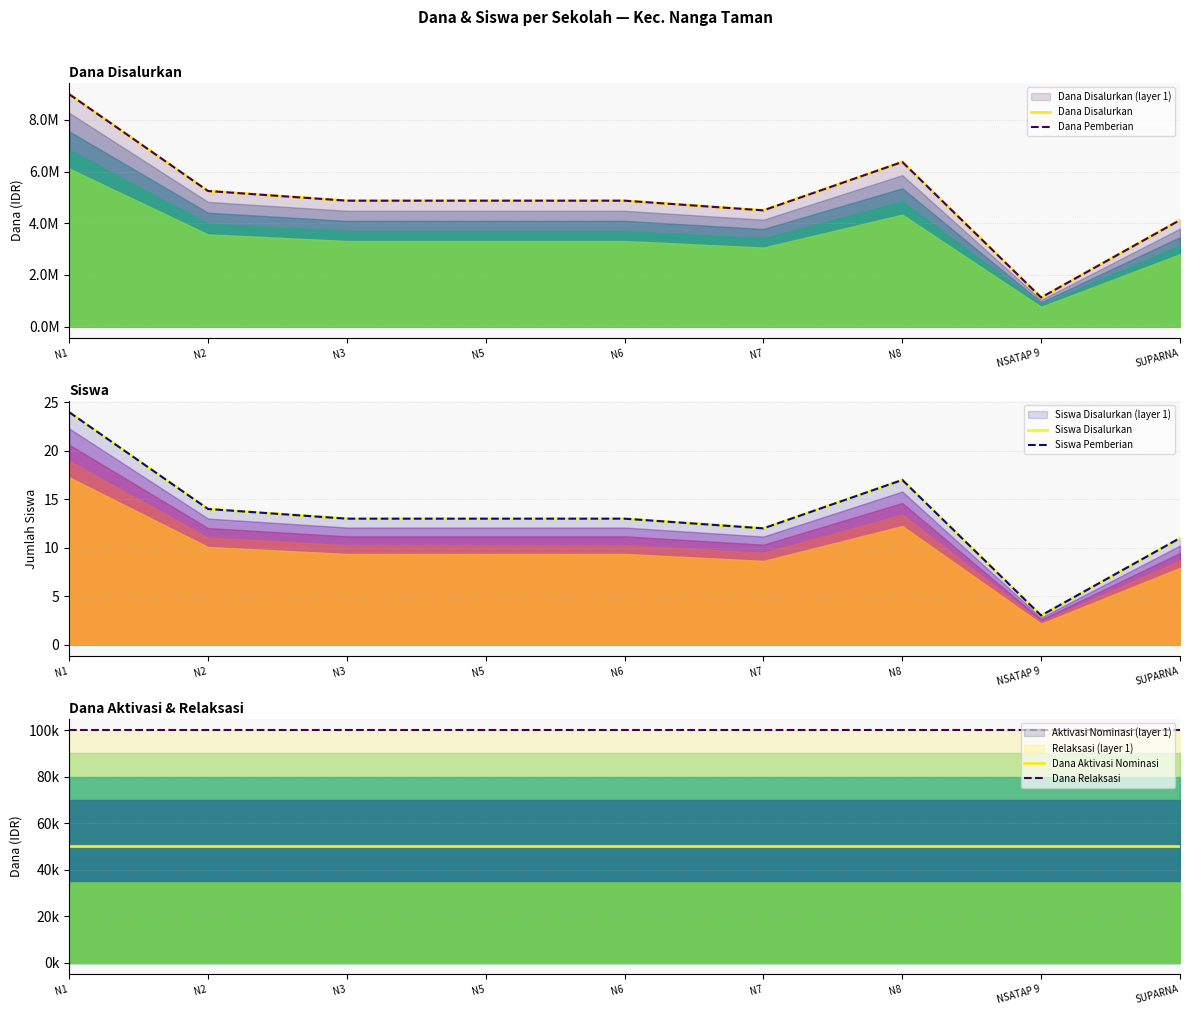

Is it true that Dana Aktivasi Nominasi equals 50000 at SUPARNA?

True